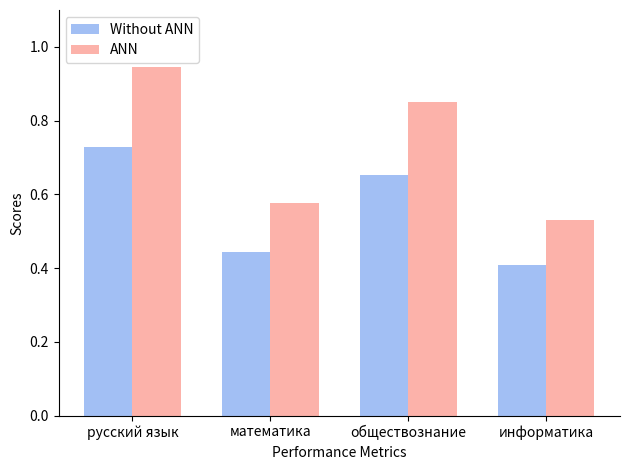

What is the difference between the ANN values at информатика and обществознание?

0.3